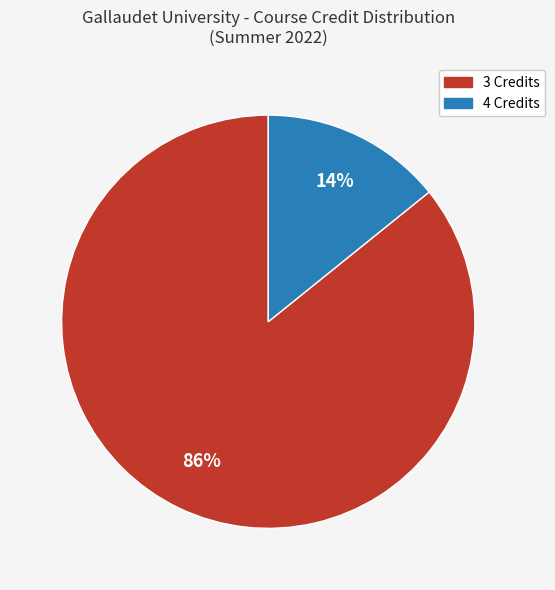

Is there a majority slice in this chart?

Yes